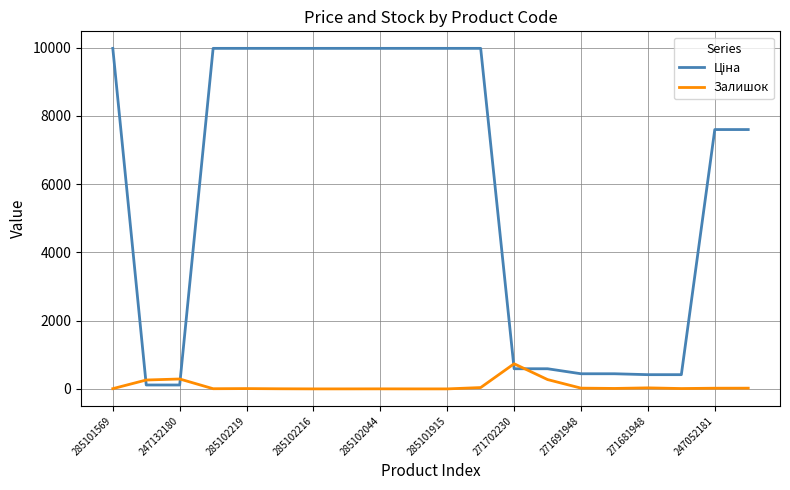

Does the chart have visible grid lines?

Yes